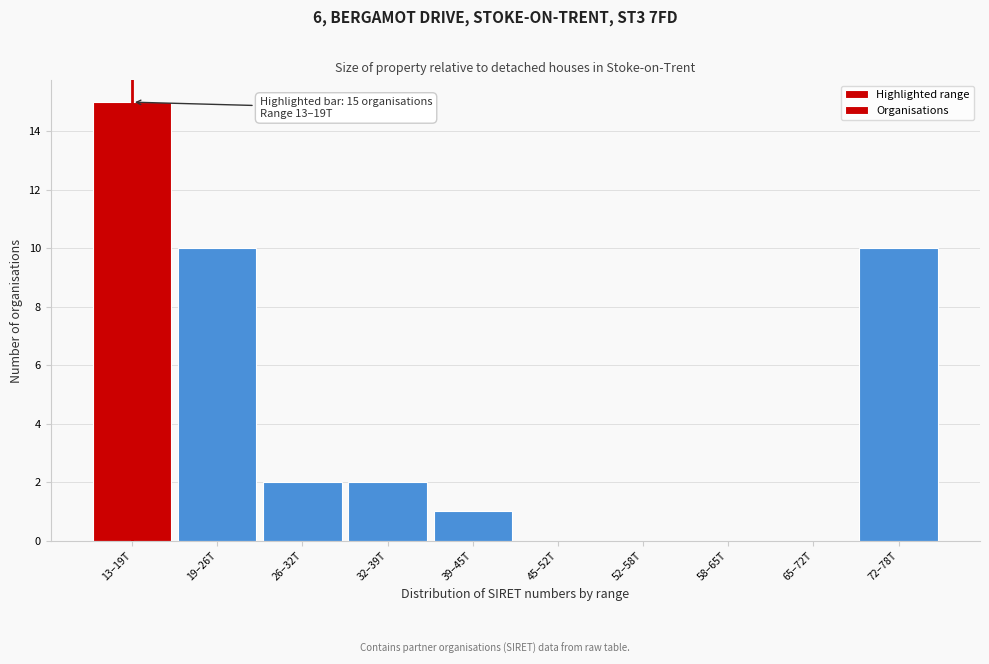

Reading right to left, what are all the values shown in this chart?

72–78T=10	65–72T=0	58–65T=0	52–58T=0	45–52T=0	39–45T=1	32–39T=2	26–32T=2	19–26T=10	13–19T=15